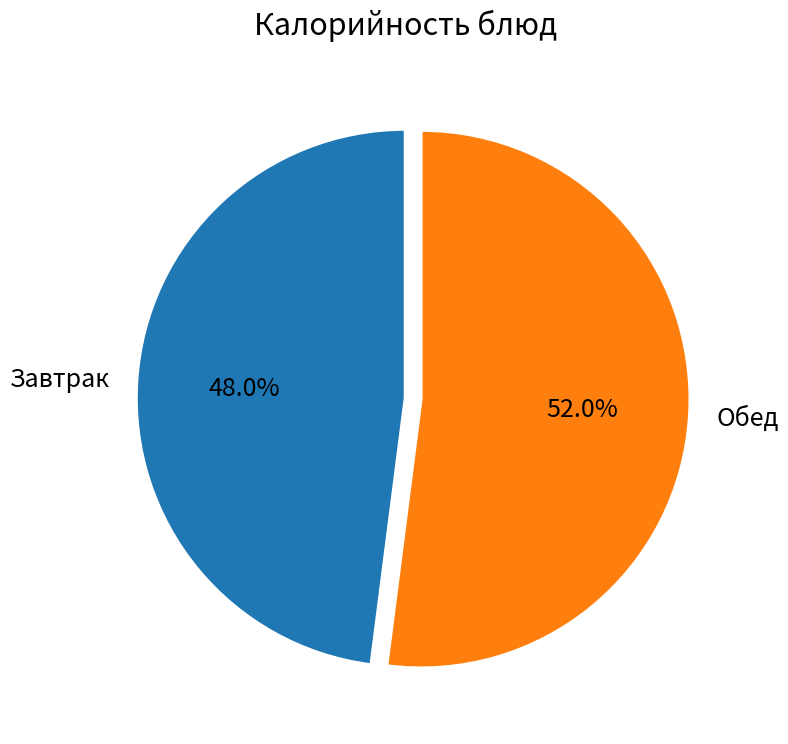

Count the number of slices in the pie.

2